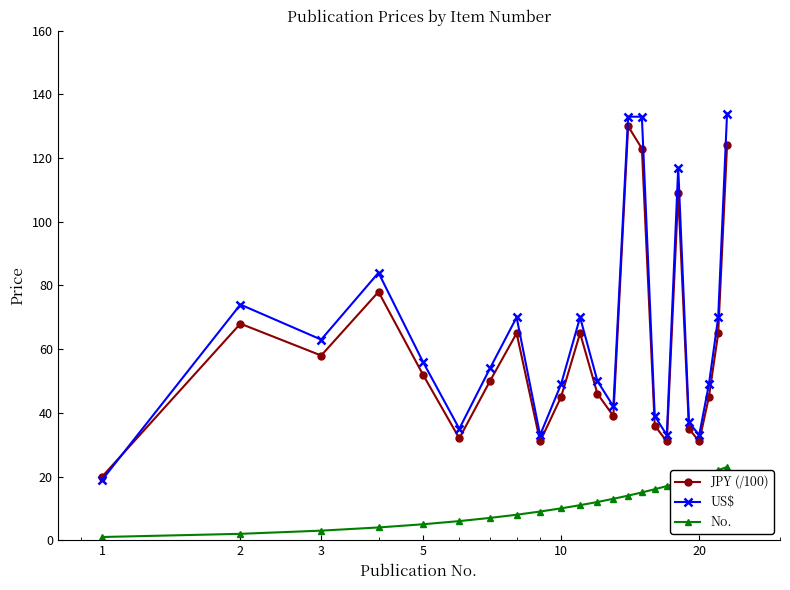

Reading left to right, what are all the values shown in this chart?

JPY (/100): 20	68	58	78	52	32	50	65	31	45	65	46	39	130	123	36	31	109	35	31	45	65	124
US$: 19	74	63	84	56	35	54	70	33	49	70	50	42	133	133	39	33	117	37	33	49	70	134
No.: 1	2	3	4	5	6	7	8	9	10	11	12	13	14	15	16	17	18	19	20	21	22	23